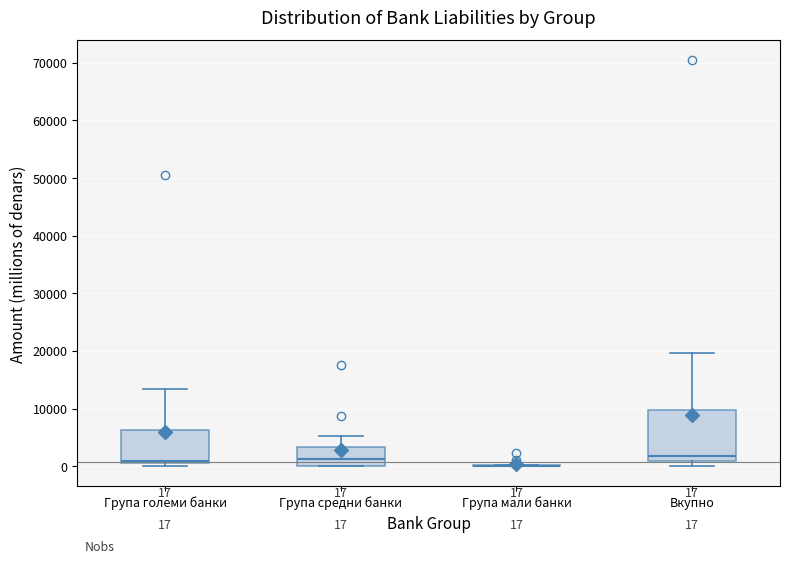

Comparing the boxes themselves (not the whiskers), which one is the tallest?

Вкупно